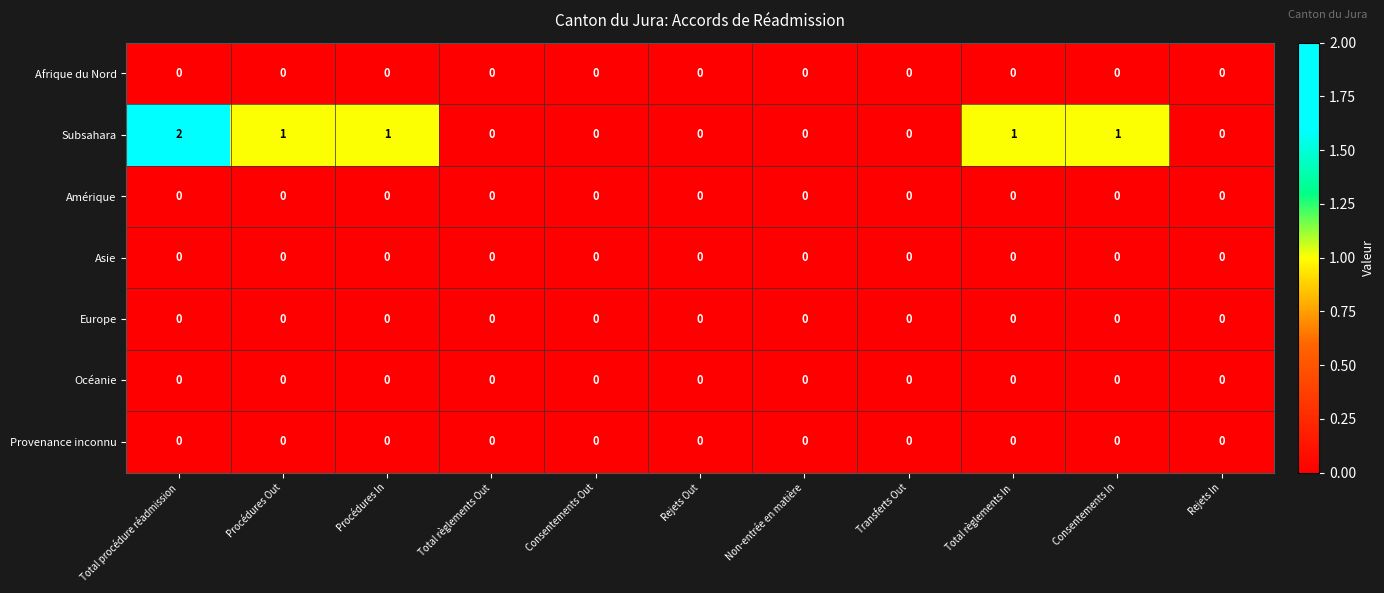

The value of Subsahara at Consentements Out is 0. True or false?

True